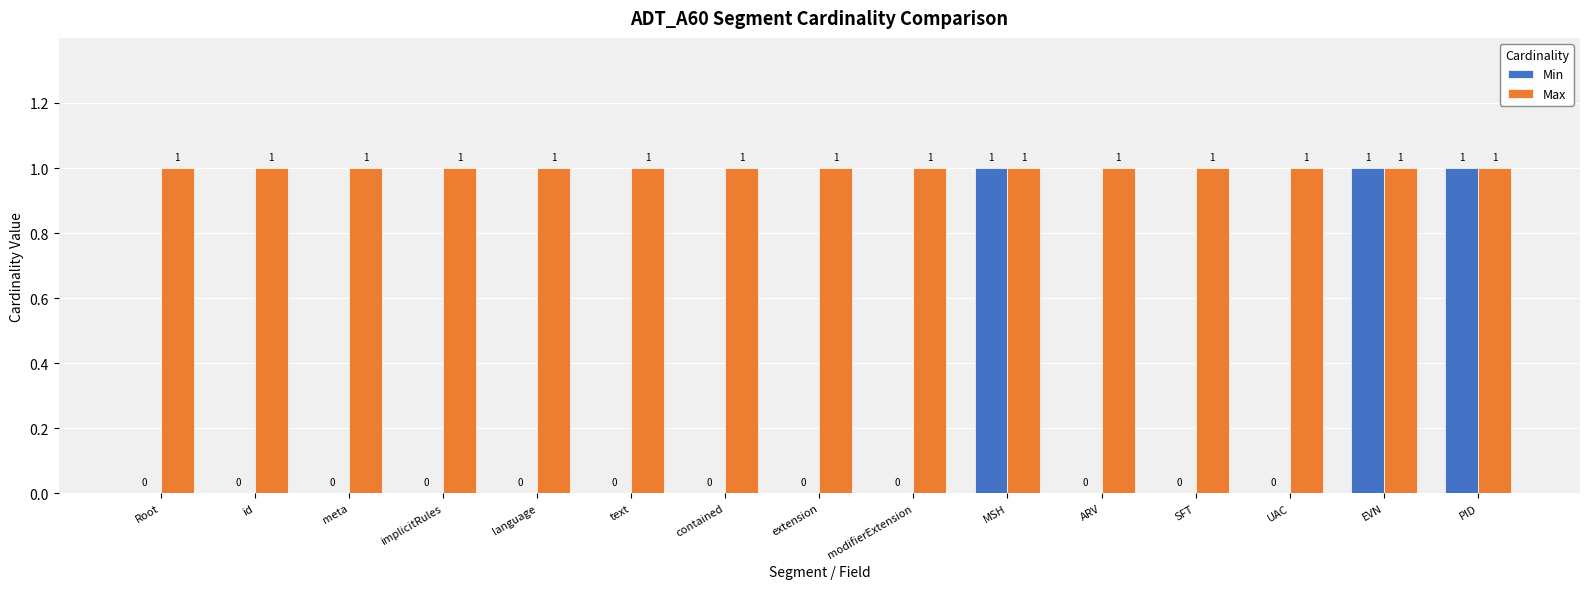

What is the approximate value of Min at PID?

1